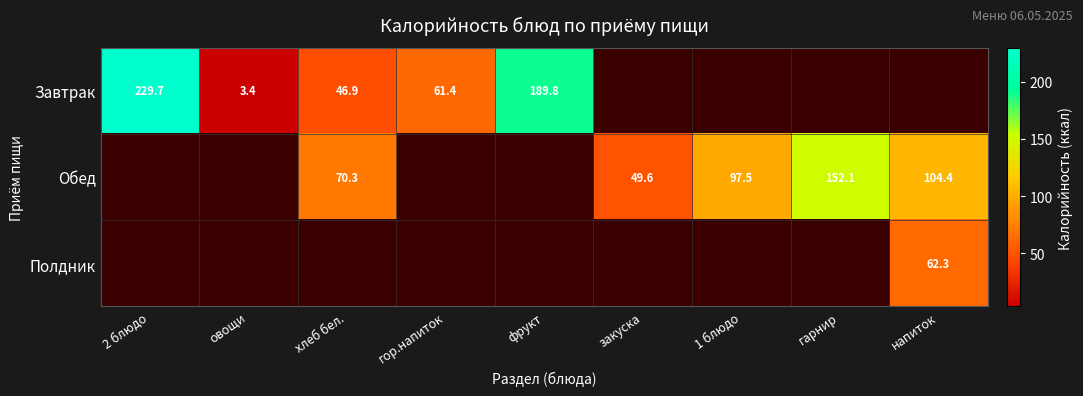

Which category has the highest value across all series?

2 блюдо